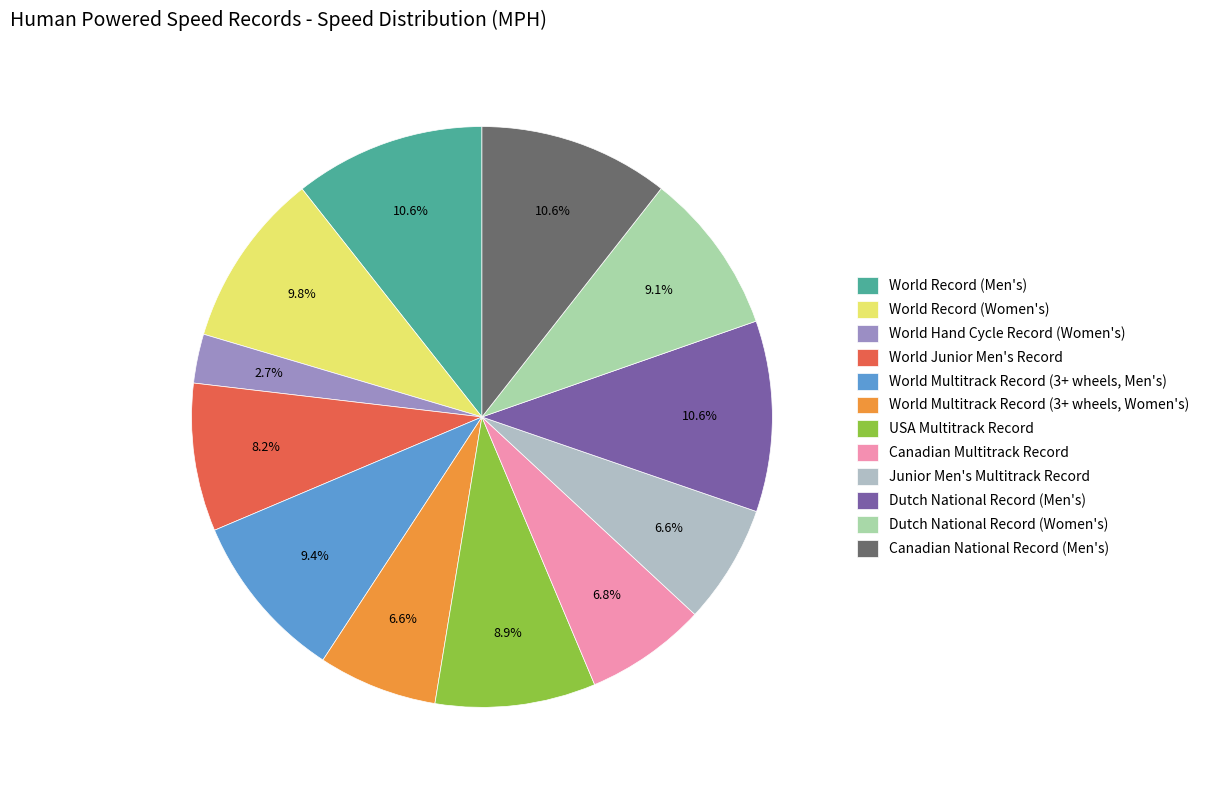

To the nearest percent, what is the combined percentage of World Multitrack Record (3+ wheels, Men's) and Junior Men's Multitrack Record?

16%